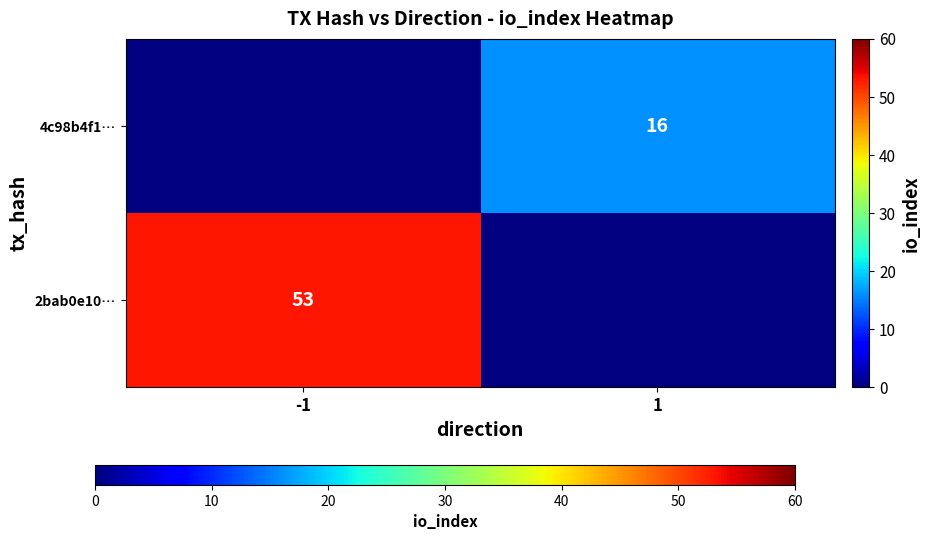

The 4c98b4f1… series shows 16 at 1. True or false?

True